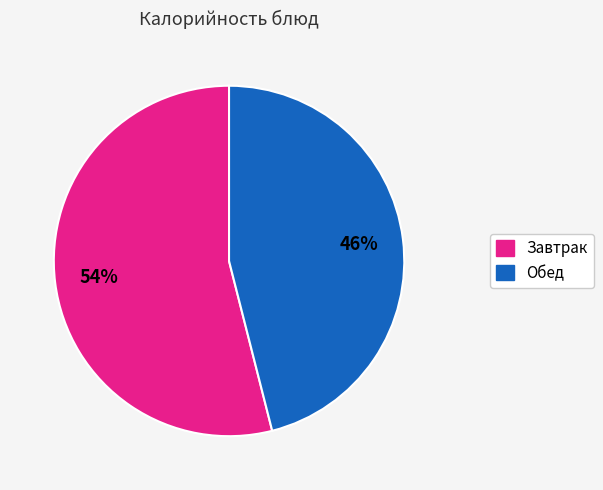

To the nearest percent, what is the difference between the largest and smallest slice percentages?

8%